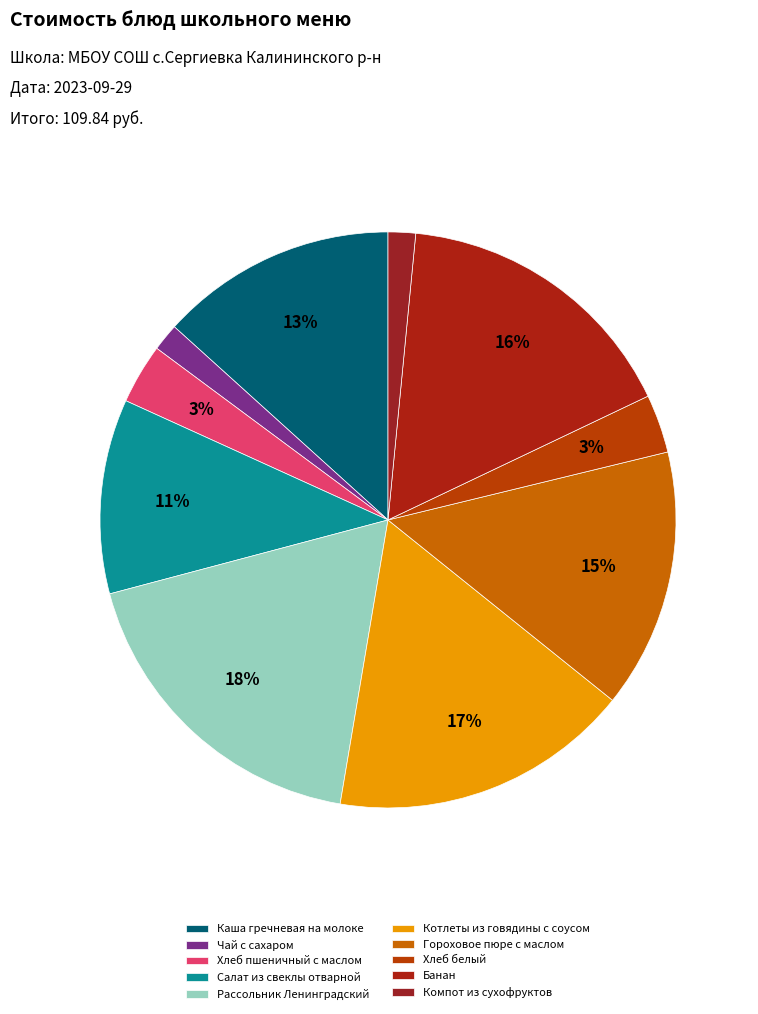

How many segments does this pie chart have?

10